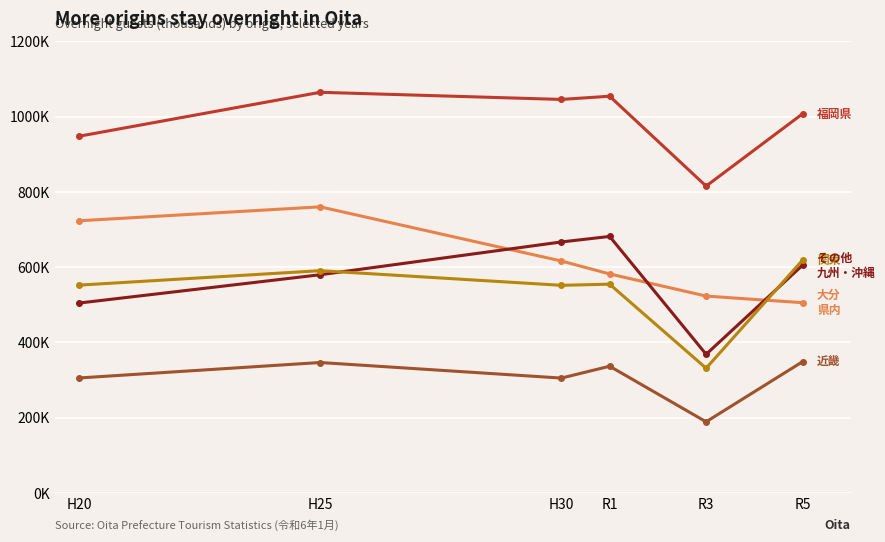

Is this an area chart (filled region under the line)?

No